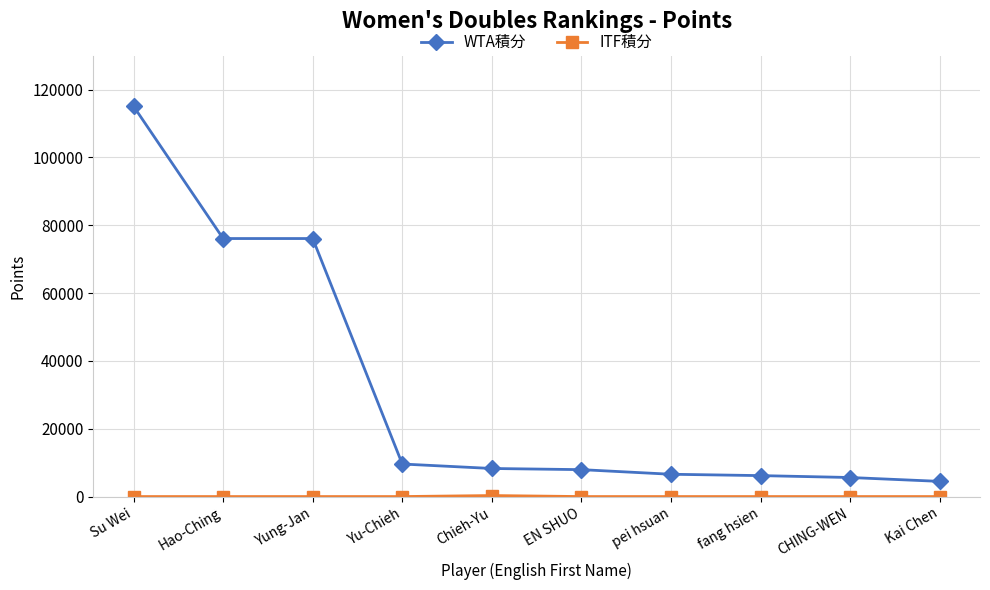

Count the number of categories in the chart.

10